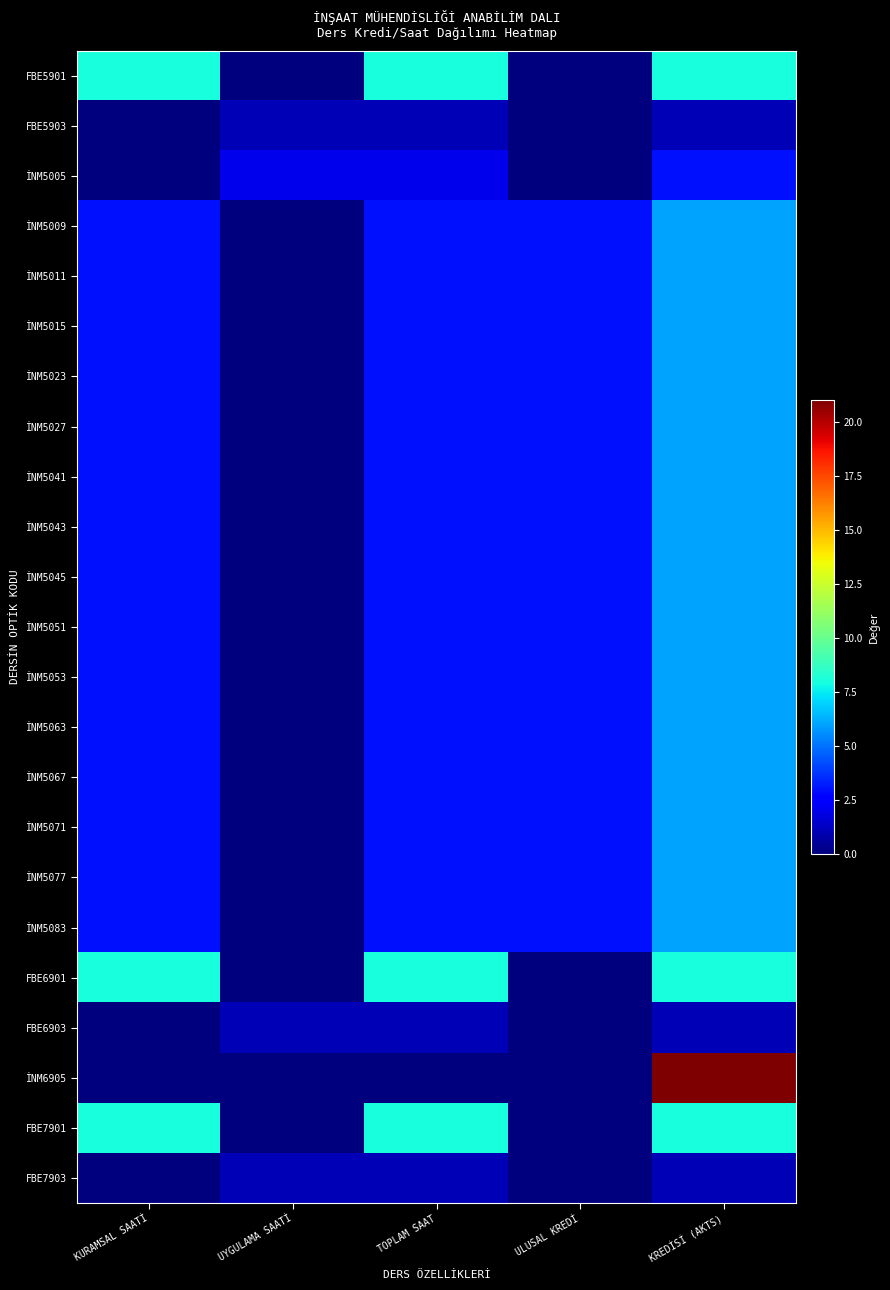

At which category is the sum across all series the highest?

KREDİSİ (AKTS)